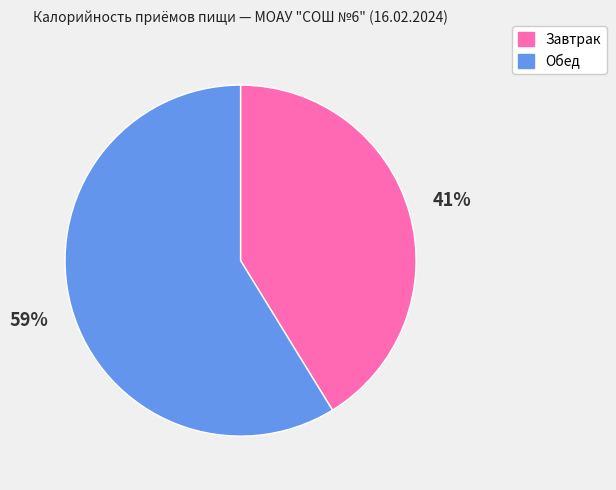

Is it true that Завтрак is 41% of the pie?

True